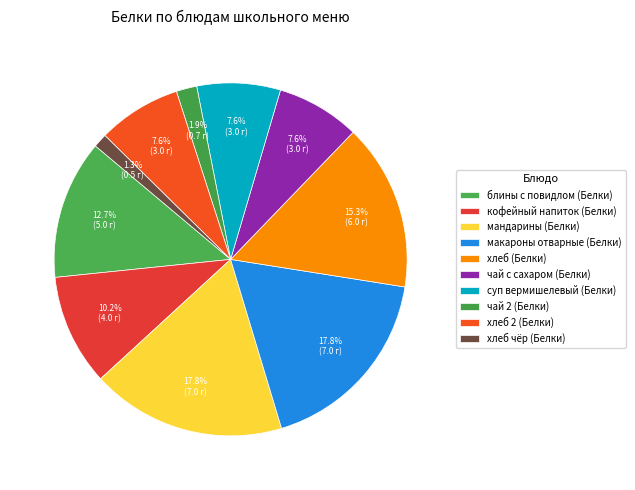

What is the ratio of the value at кофейный напиток (Белки) to the value at хлеб (Белки)?

0.7